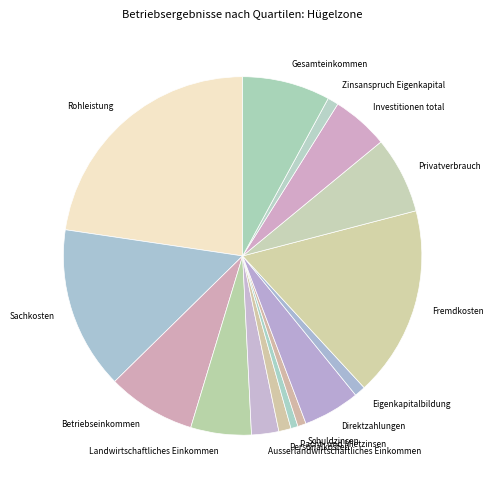

Count the number of slices in the pie.

15